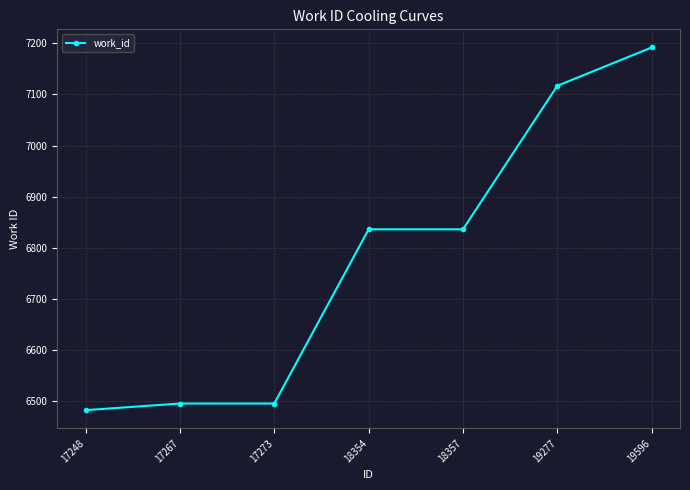

True or false: the data has more than 2 interior local peaks.

False